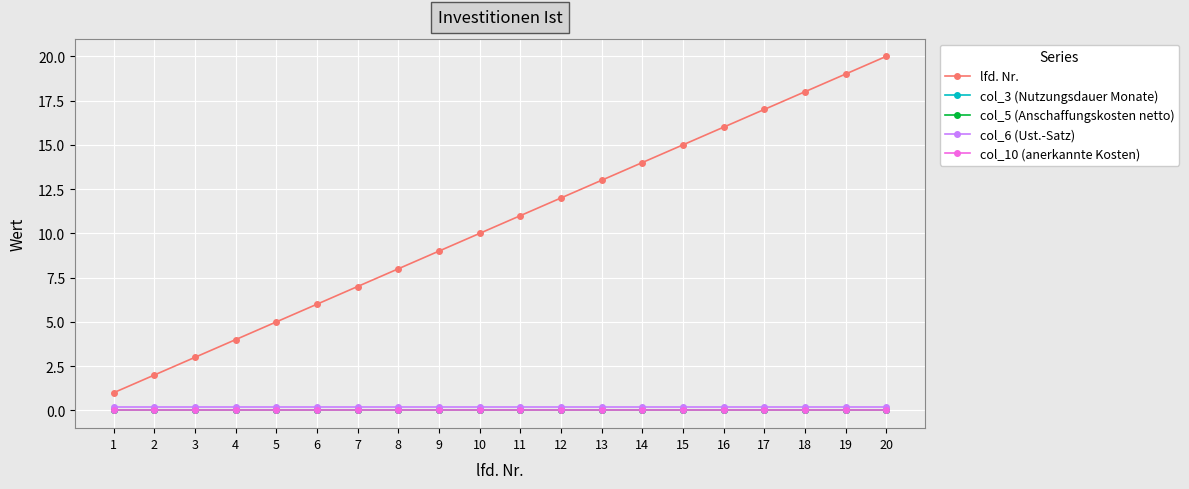

Is this an area chart (filled region under the line)?

No